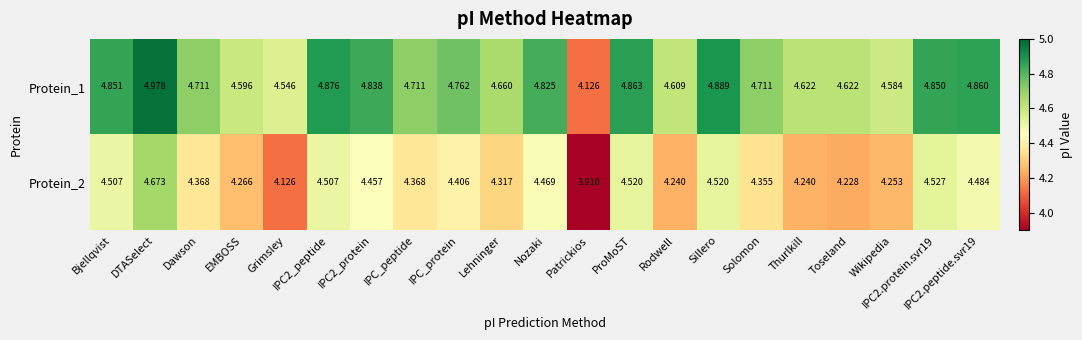

List the series in order of their overall mean, highest first.

Protein_1, Protein_2